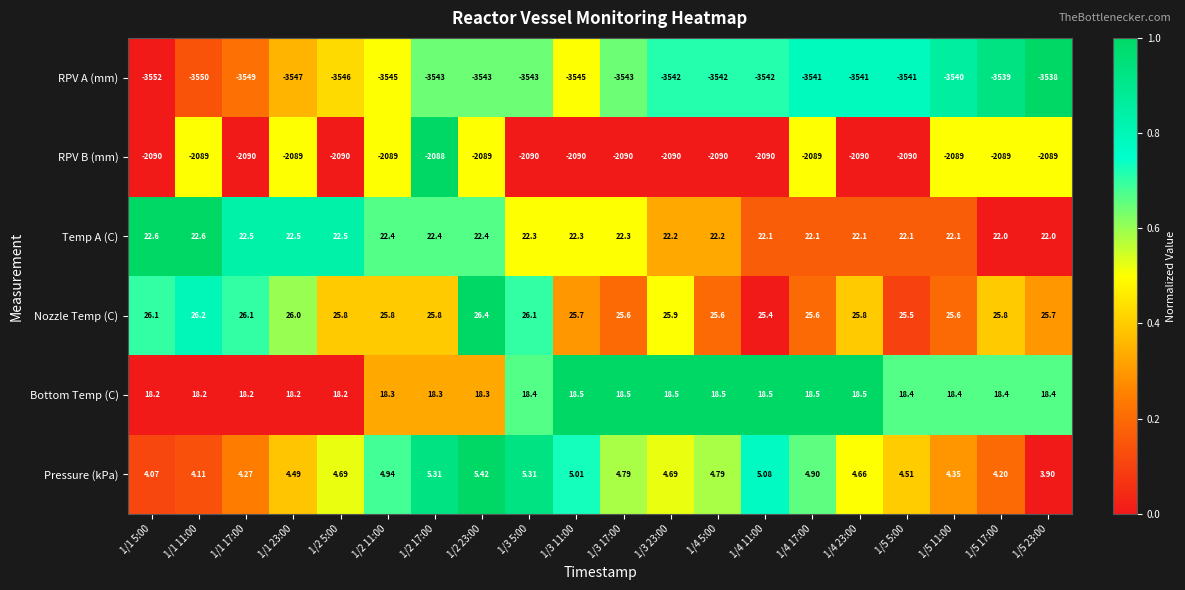

Which series has the largest total across all categories?

Nozzle Temp (C)